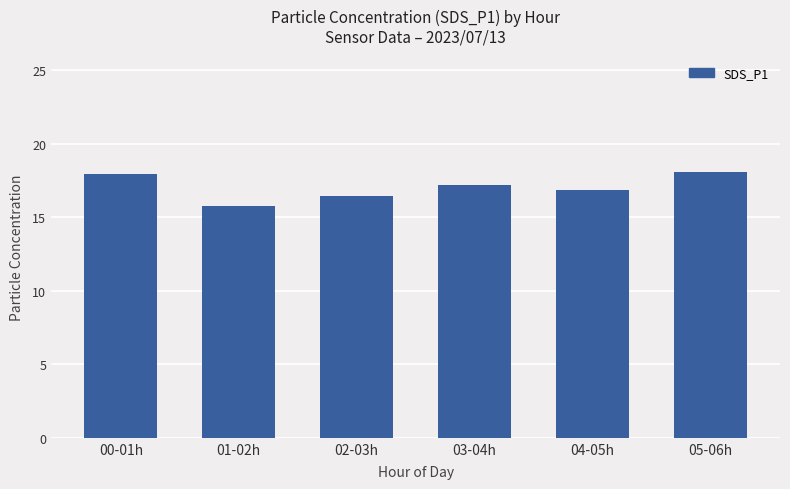

Approximately how many times larger is the value at 00-01h compared to 02-03h?

1.1